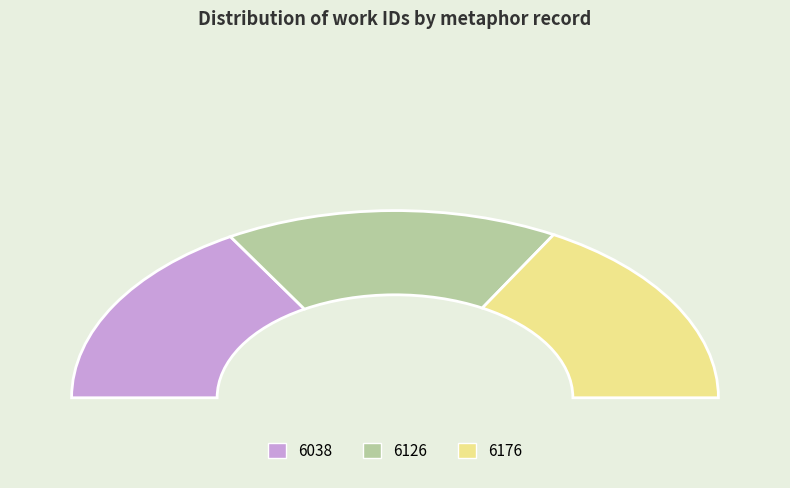

What portion of the pie excludes 6176?

66.3%